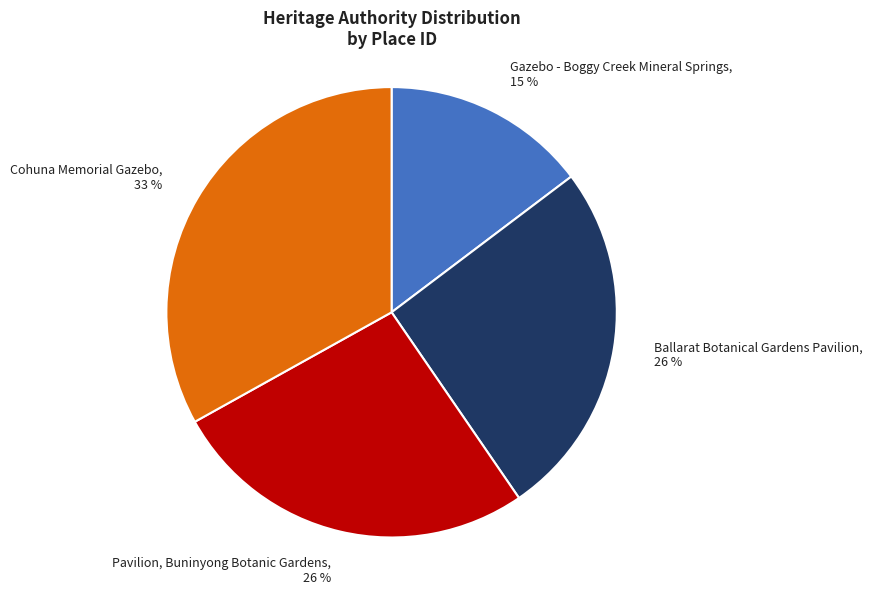

Is it true that Ballarat Botanical Gardens Pavilion is 26% of the pie?

True